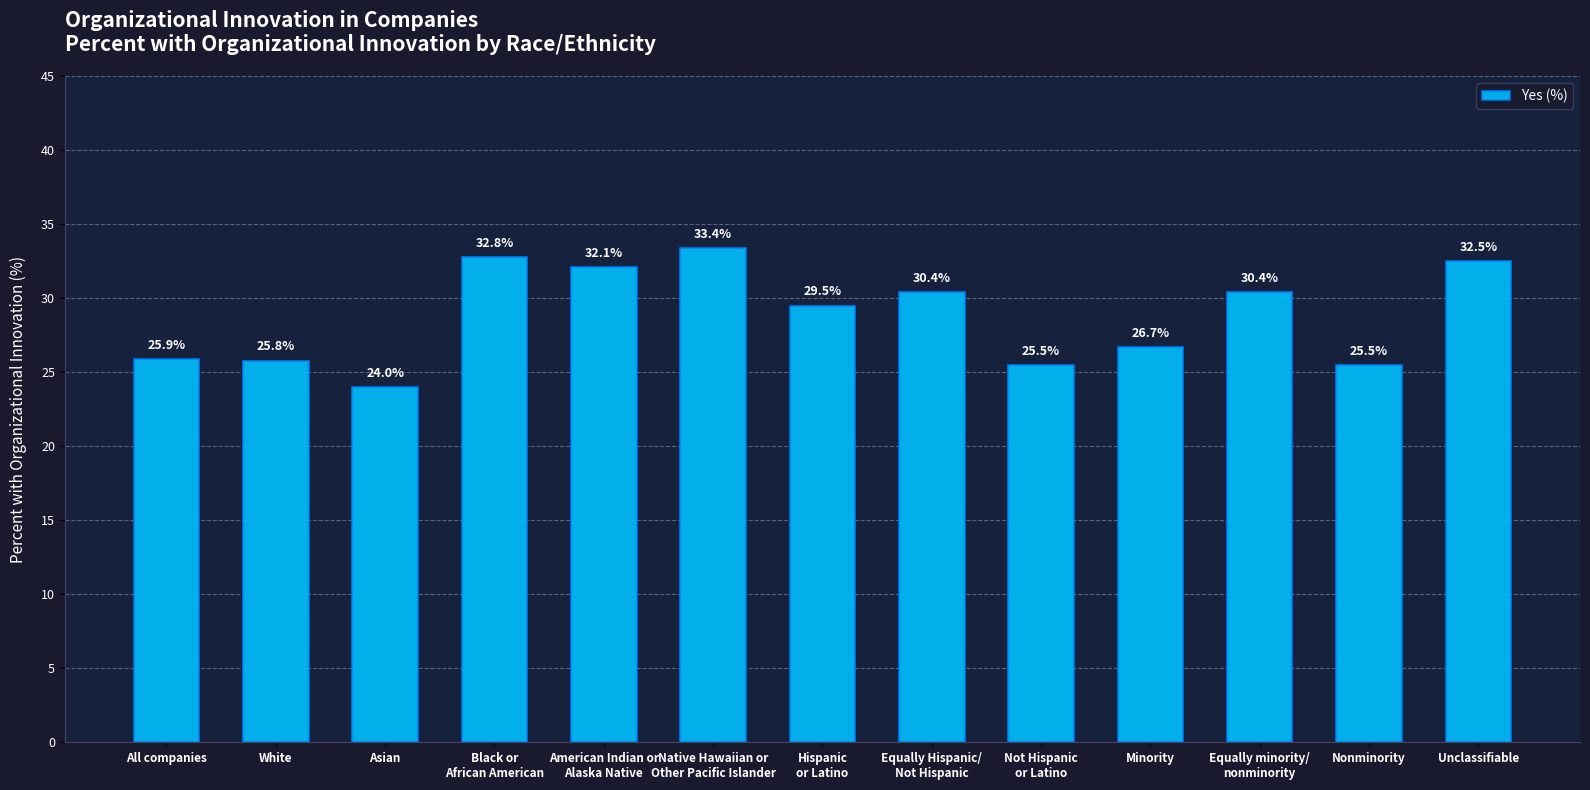

Reading left to right, transcribe all the data shown in this chart.

25.9	25.8	24.0	32.8	32.1	33.4	29.5	30.4	25.5	26.7	30.4	25.5	32.5